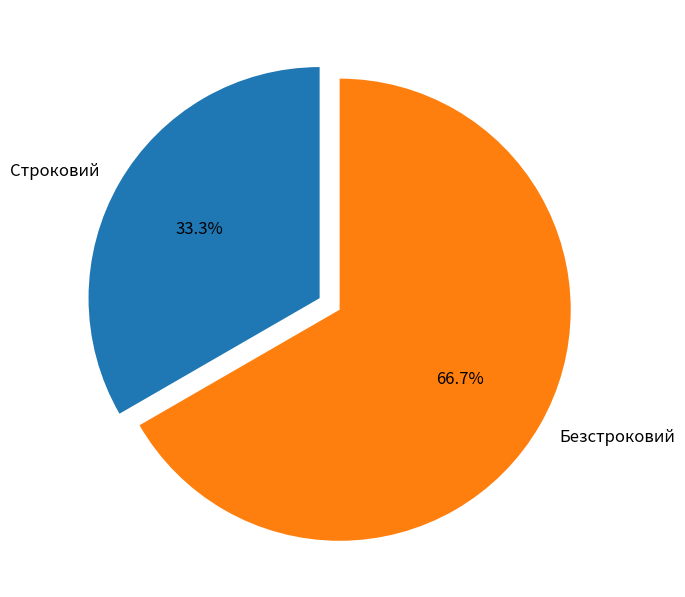

True or false: Строковий accounts for 33% of the total.

True